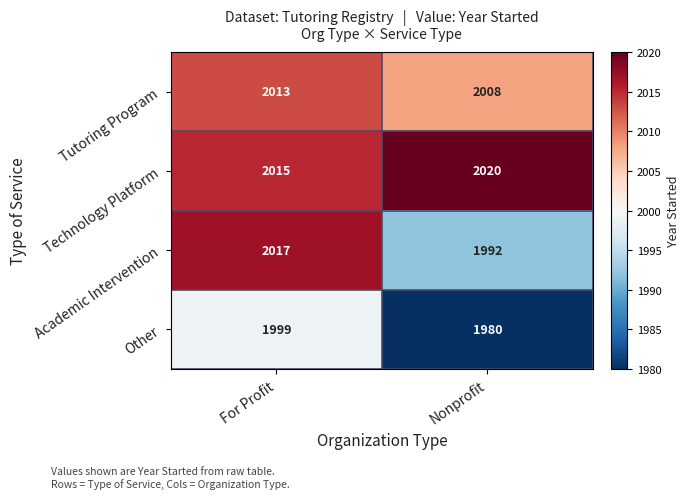

Rank the series by their average value, from highest to lowest.

Technology Platform, Tutoring Program, Academic Intervention, Other